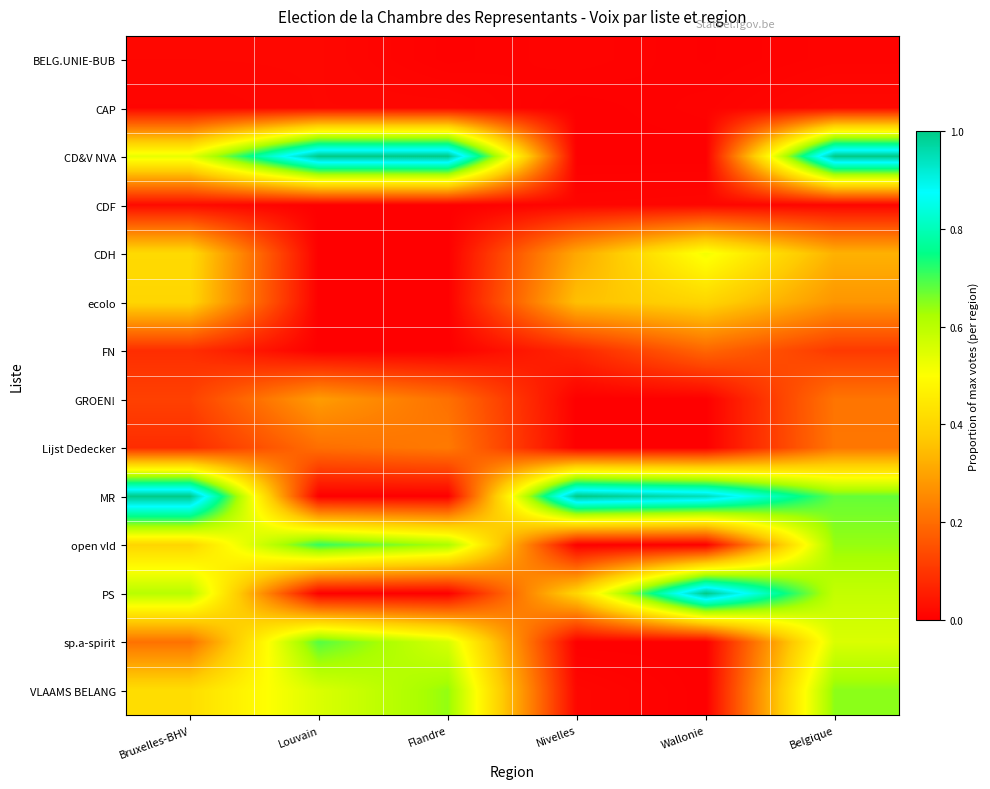

Rank the series by their maximum value, from lowest to highest.

BELG.UNIE-BUB, CAP, CDF, FN, Lijst Dedecker, GROEN!, ecolo, CDH, VLAAMS BELANG, sp.a-spirit, open vld, CD&V NVA, MR, PS